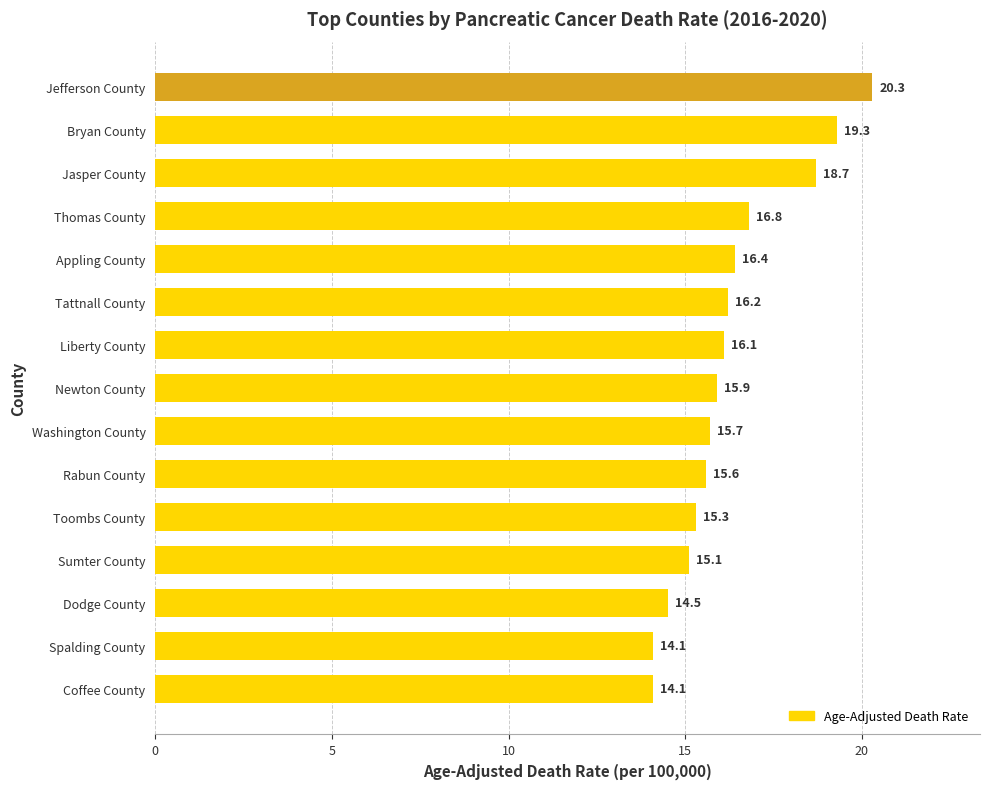

Reading top to bottom, extract all data points from this chart.

20.3	19.3	18.7	16.8	16.4	16.2	16.1	15.9	15.7	15.6	15.3	15.1	14.5	14.1	14.1